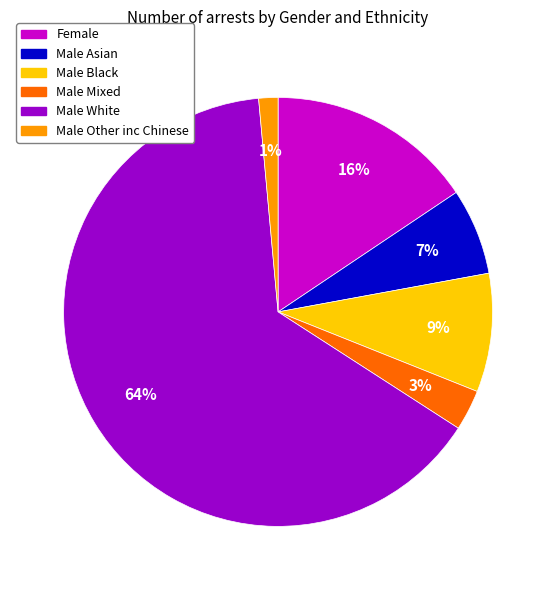

Which has a higher value, Male White or Female?

Male White